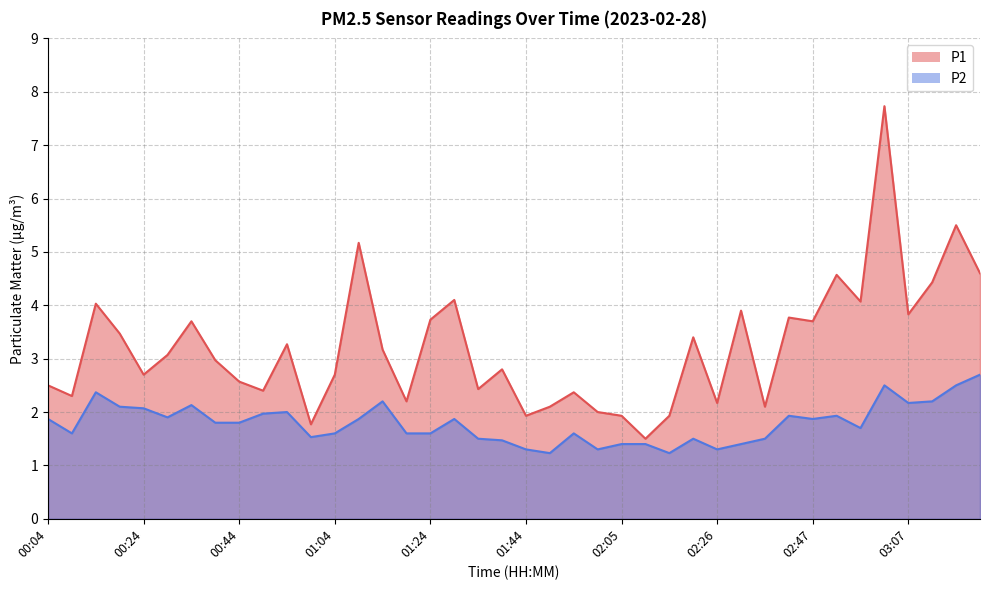

What is the average value of the P2 series?

1.8